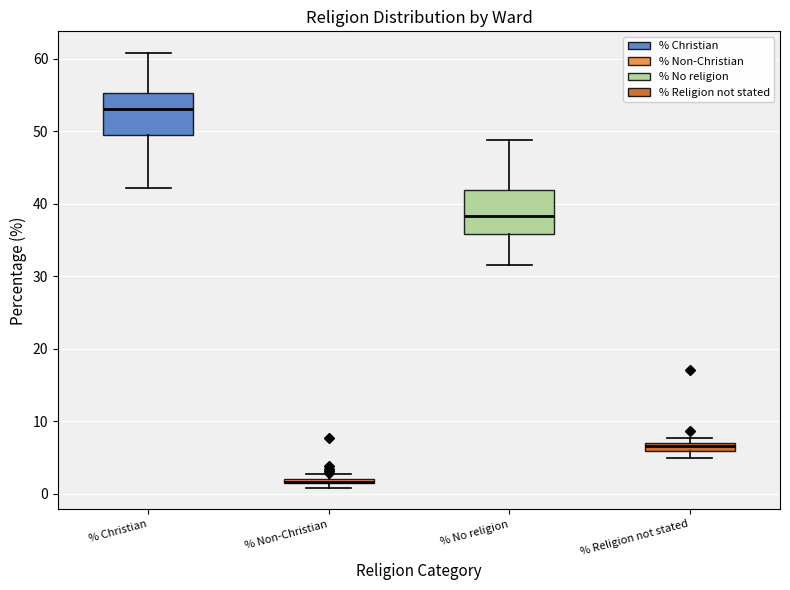

Where is the lower edge of the box for % No religion on the y-axis? The values are not printed on the chart, so give them approximately, as read against the axis.

36